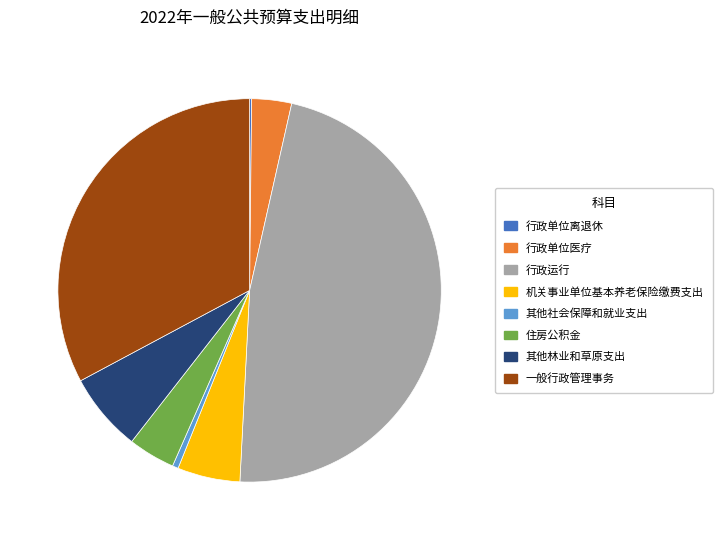

Which category has the biggest portion of the pie?

行政运行